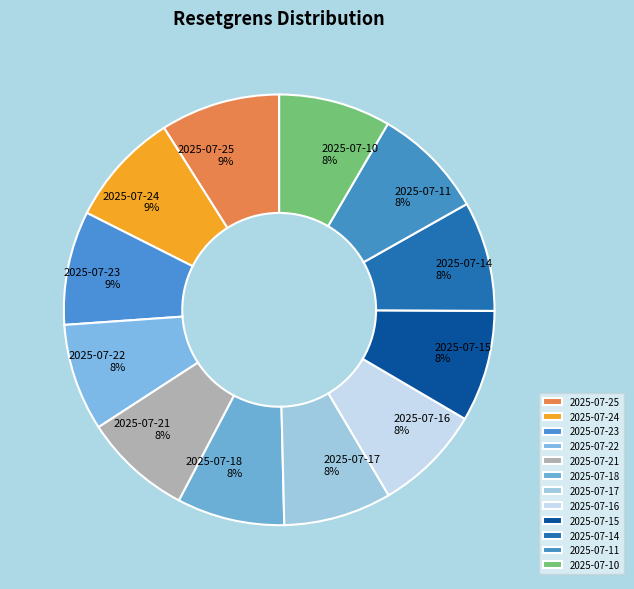

To the nearest percent, what is the difference between the largest and smallest slice percentages?

1%